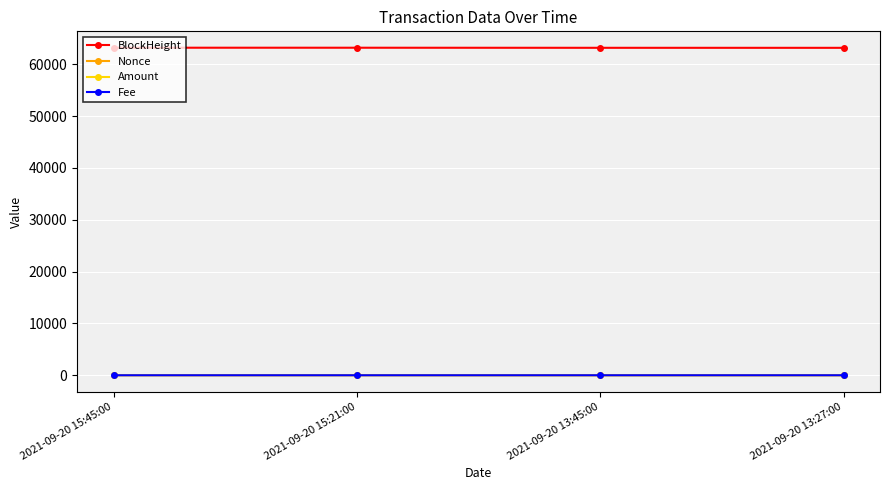

What are all the series names shown in the legend?

BlockHeight, Nonce, Amount, Fee